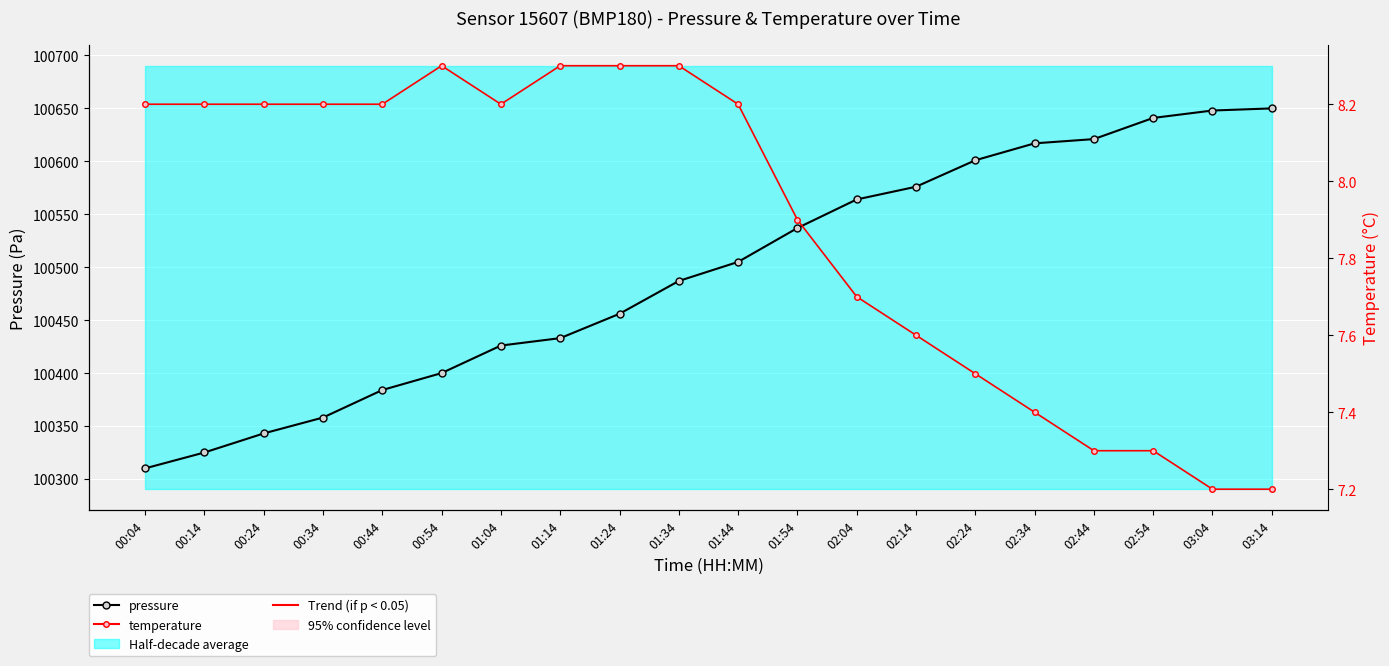

Reading left to right, extract all data points from this chart.

pressure: 100310.0	100325.0	100343.0	100358.0	100384.0	100400.0	100426.0	100433.0	100456.0	100487.0	100505.0	100537.0	100564.0	100576.0	100601.0	100617.0	100621.0	100641.0	100648.0	100650.0
temperature: 8.2	8.2	8.2	8.2	8.2	8.3	8.2	8.3	8.3	8.3	8.2	7.9	7.7	7.6	7.5	7.4	7.3	7.3	7.2	7.2